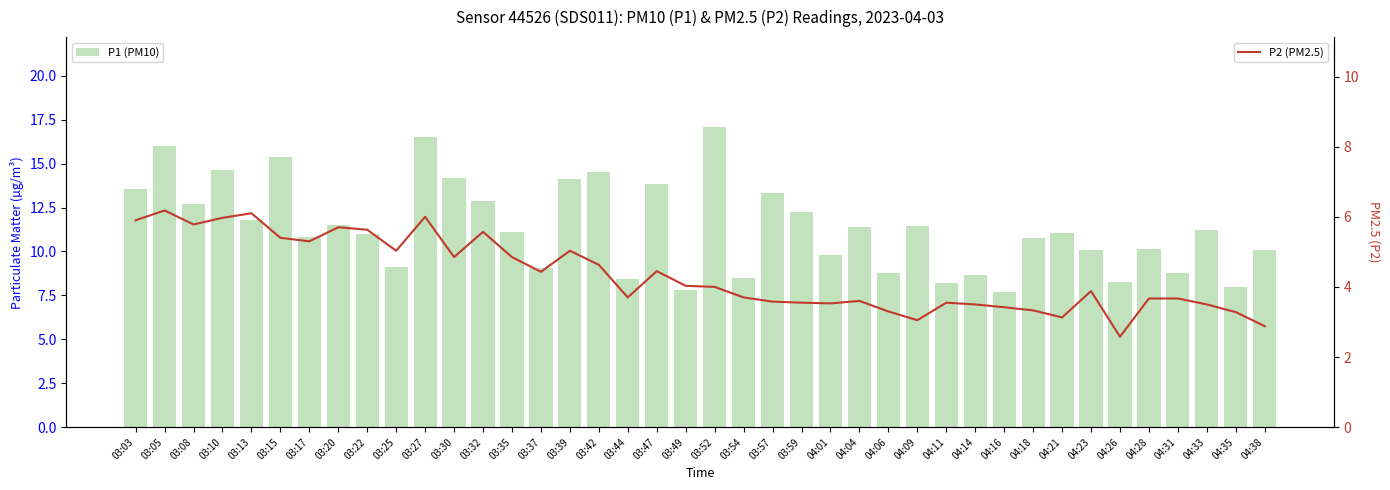

What is the value of the P2 (PM2.5) bar at the 14th from the left?

4.8